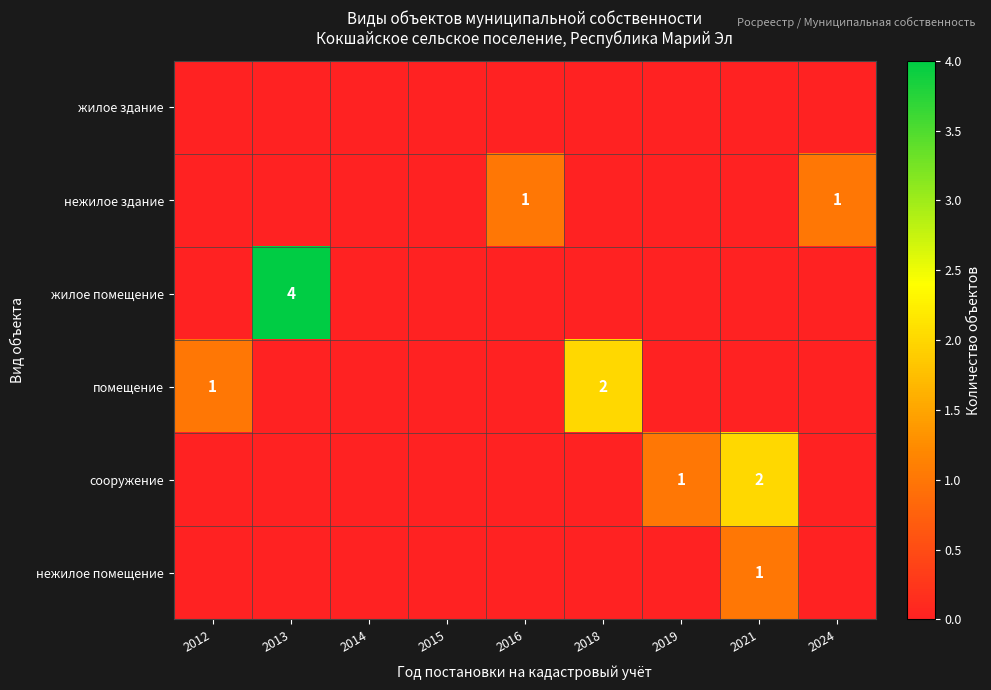

Is it true that жилое помещение equals 2 at 2013?

False